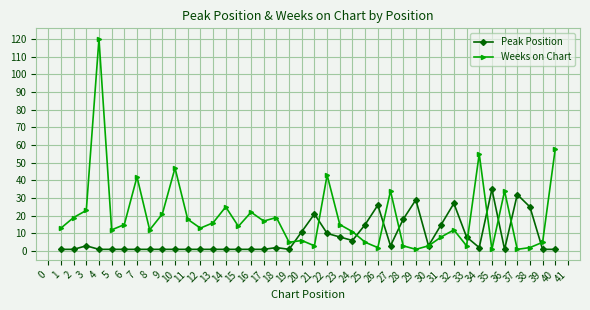

Which series has the widest spread of values?

Weeks on Chart